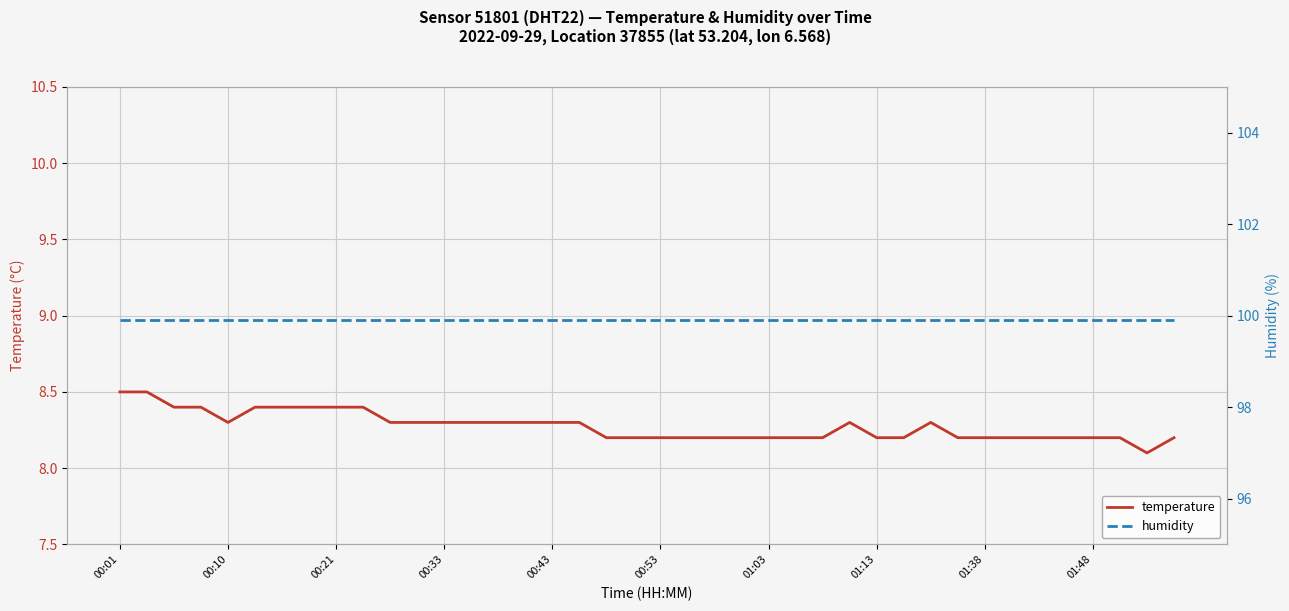

List the series in order of their overall mean, highest first.

humidity, temperature